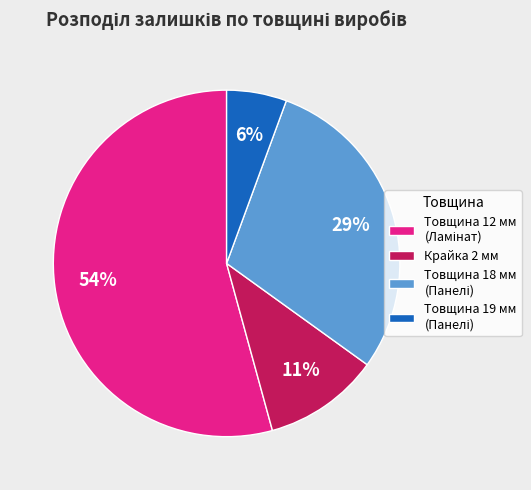

True or false: Крайка 2 мм accounts for 1% of the total.

False